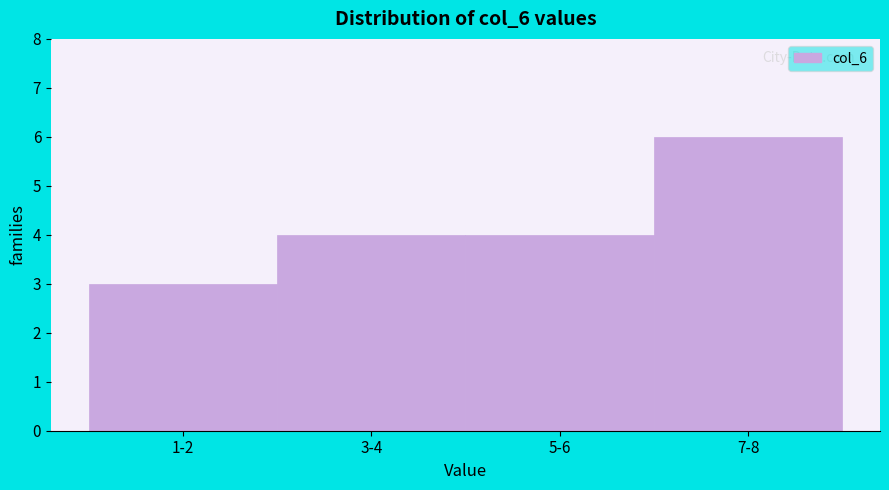

Reading left to right, list all the values displayed in this chart.

3	4	4	6